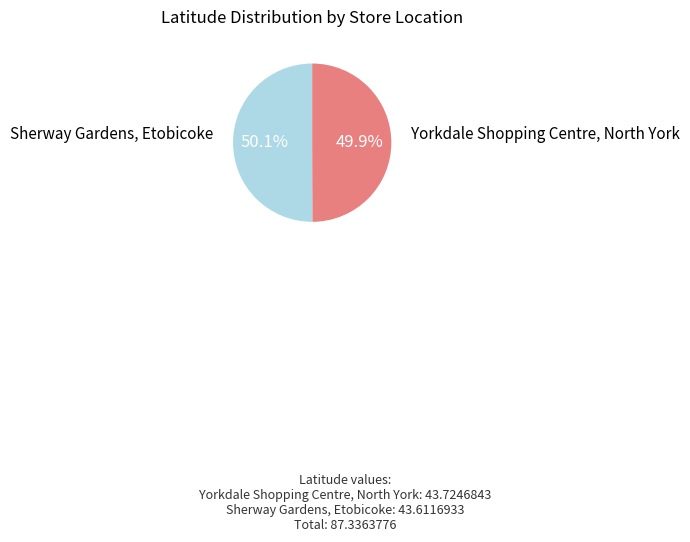

Is there any slice that represents more than half of the pie?

Yes